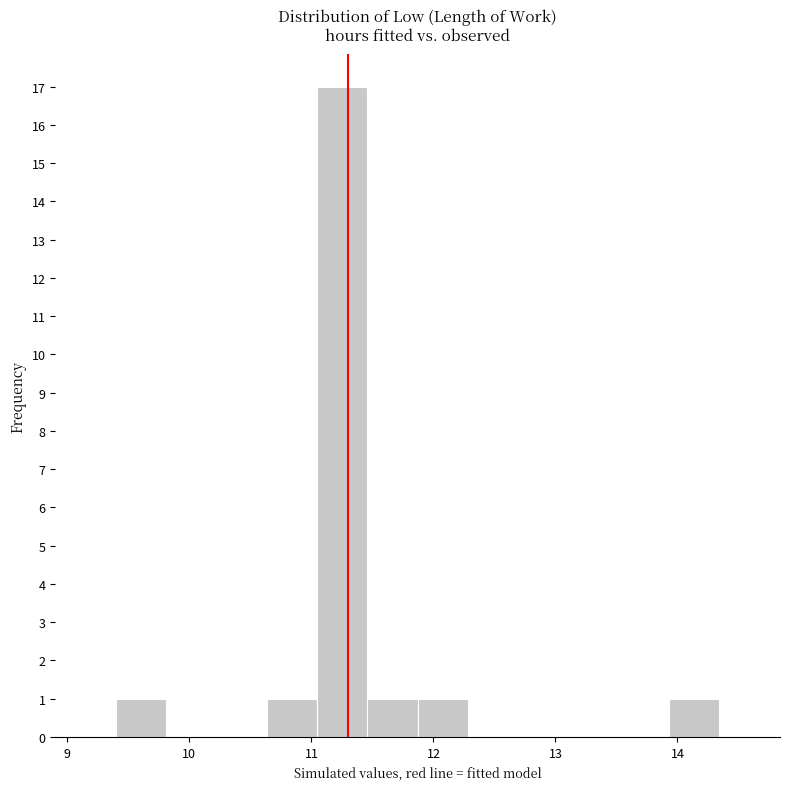

Reading left to right, list every bar in this chart as the range it spans on the x-axis followed by its height. Neither the bar edges nor the heights are printed on the chart, so give them approximately, as read against the axes.

9.4 to 9.8: 1
9.8 to 10.2: 0
10.2 to 10.6: 0
10.6 to 11.0: 1
11.0 to 11.5: 17
11.5 to 11.9: 1
11.9 to 12.3: 1
12.3 to 12.7: 0
12.7 to 13.1: 0
13.1 to 13.5: 0
13.5 to 13.9: 0
13.9 to 14.3: 1